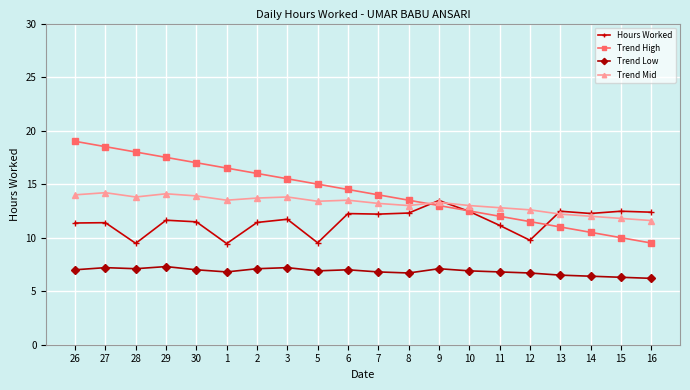

True or false: Hours Worked has more than 1 points higher than both neighbors.

True